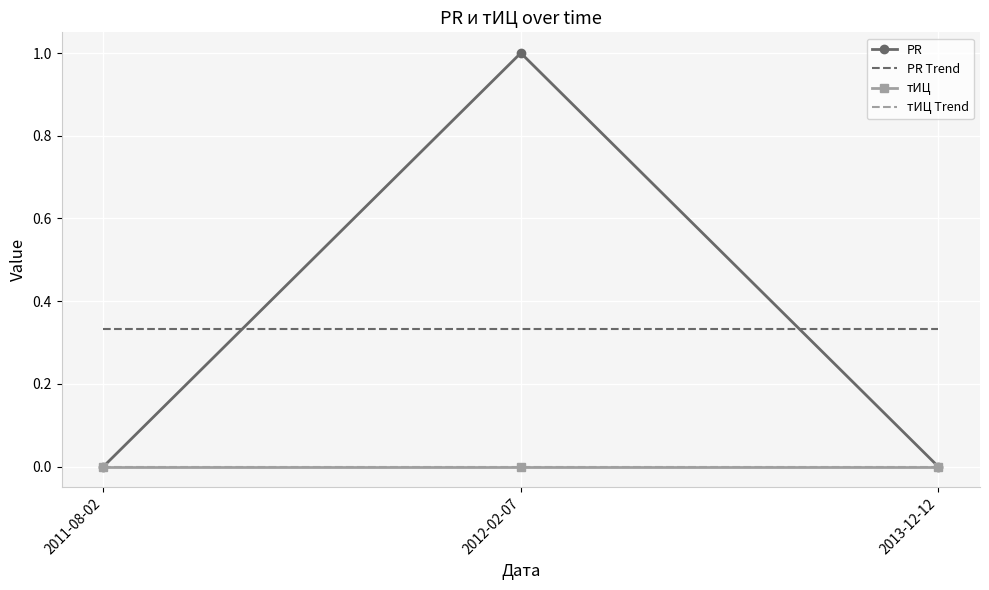

How many values are between 0 and 1?

3